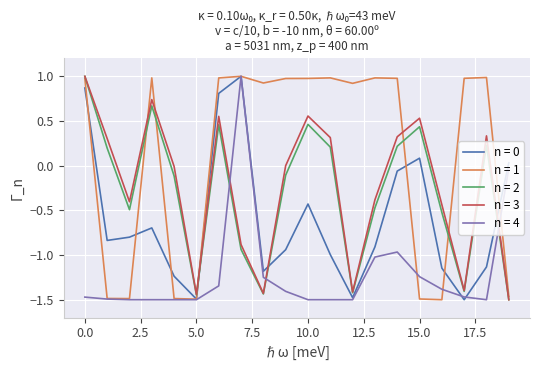

What is the highest value of the n = 3 series?

1.0